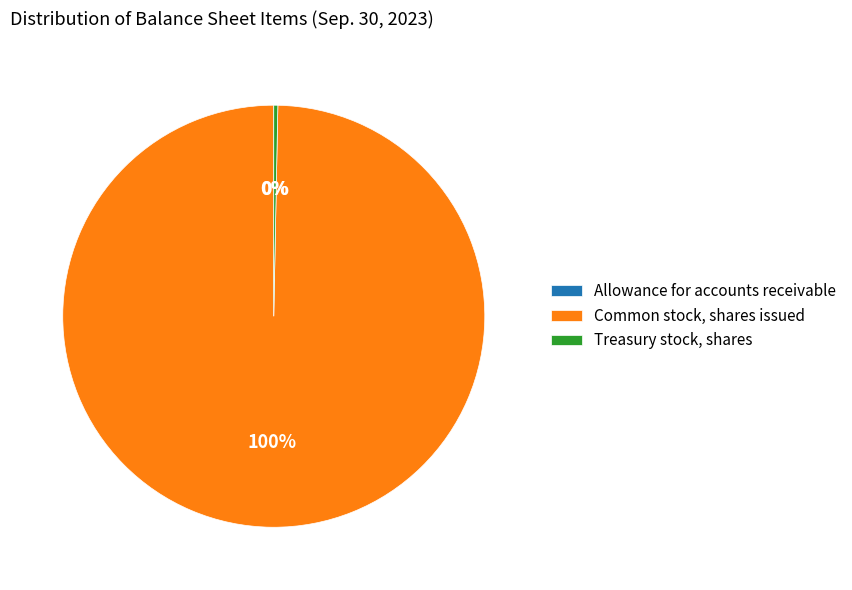

To the nearest percent, what is the difference between the largest and smallest slice percentages?

100%